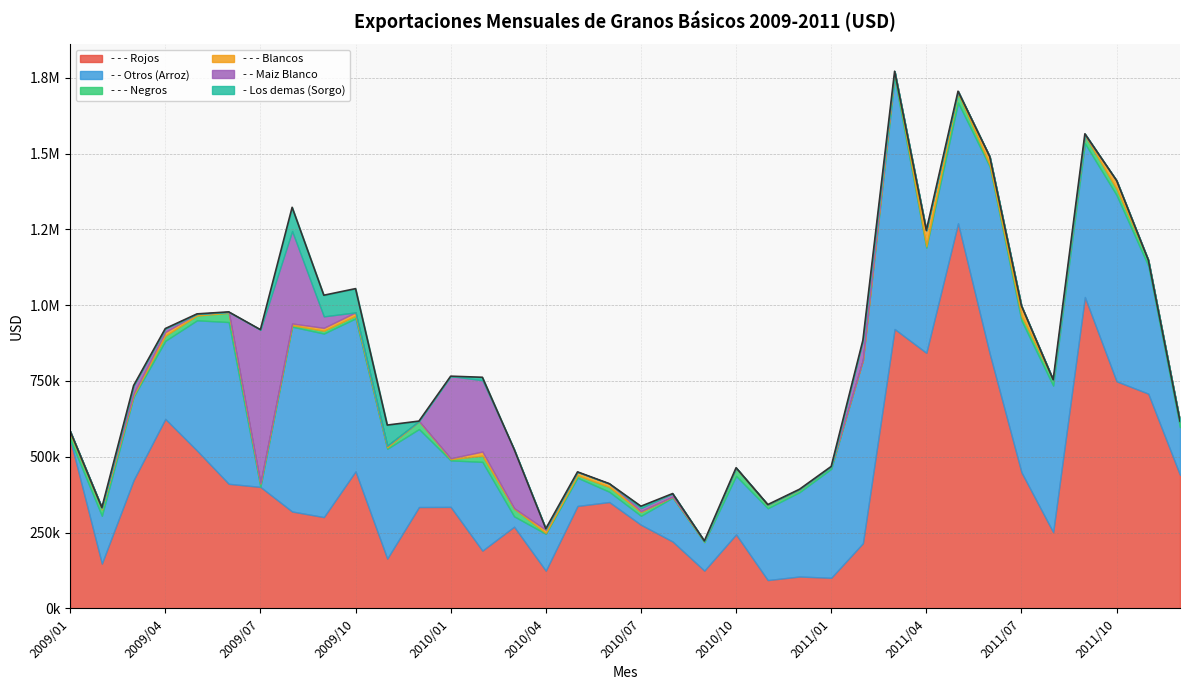

What are all the series names shown in the legend?

- - - Rojos, - - Otros (Arroz), - - - Negros, - - - Blancos, - - Maiz Blanco, - Los demas (Sorgo)